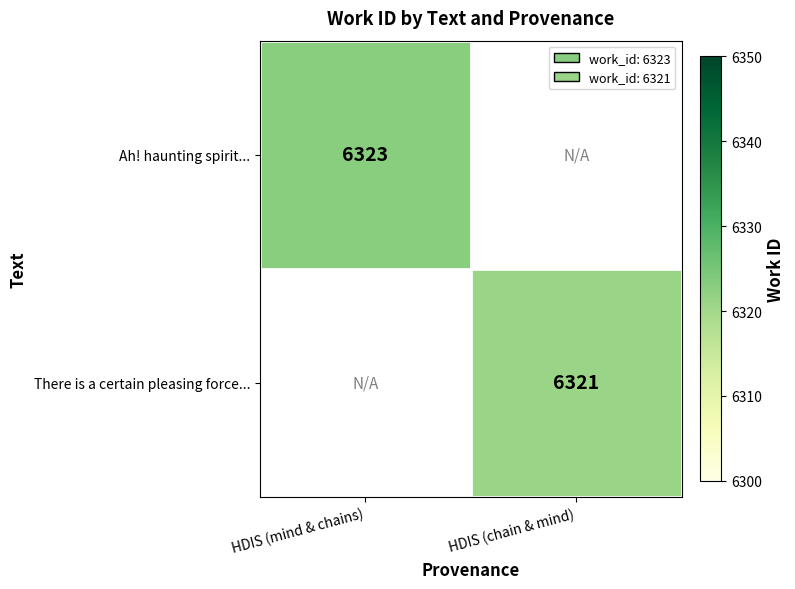

Is it true that There is a certain pleasing force... equals 4272.7 at HDIS (chain & mind)?

False